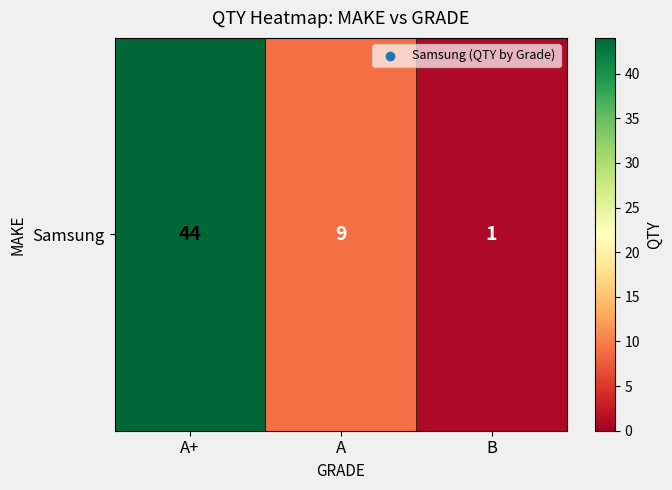

What is the sum of the values at A+ and B?

45